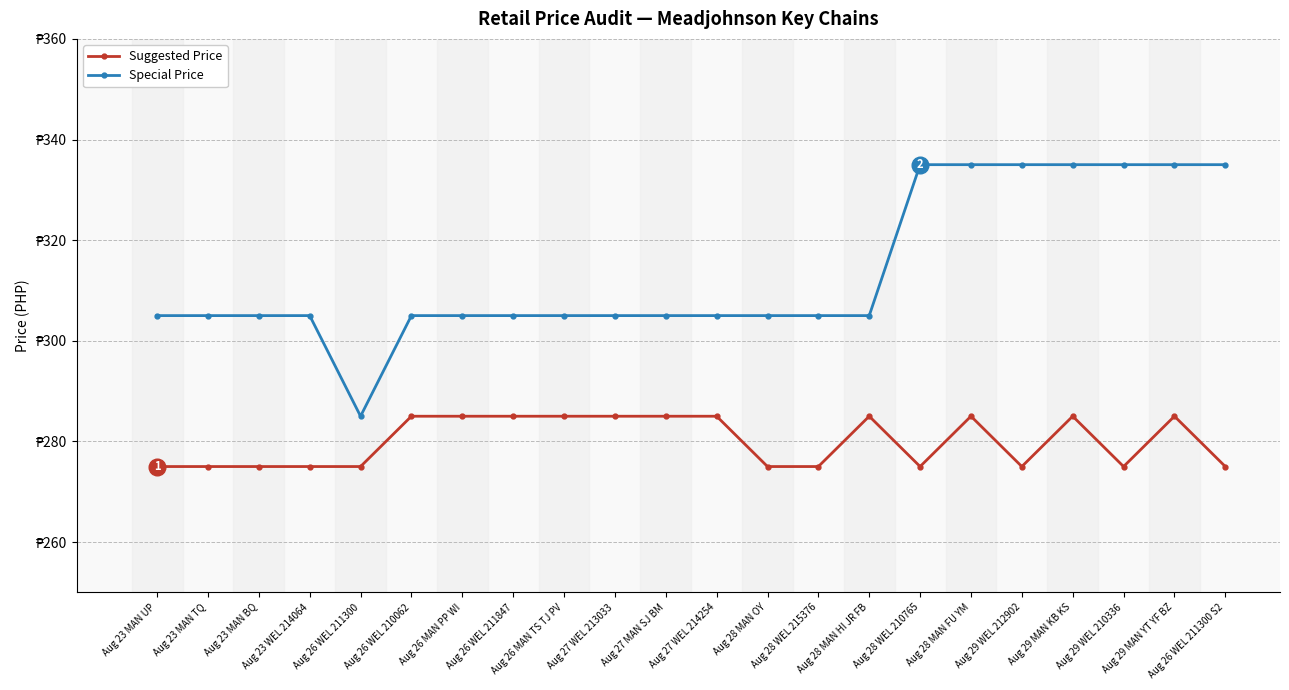

What are all the series names shown in the legend?

Suggested Price, Special Price